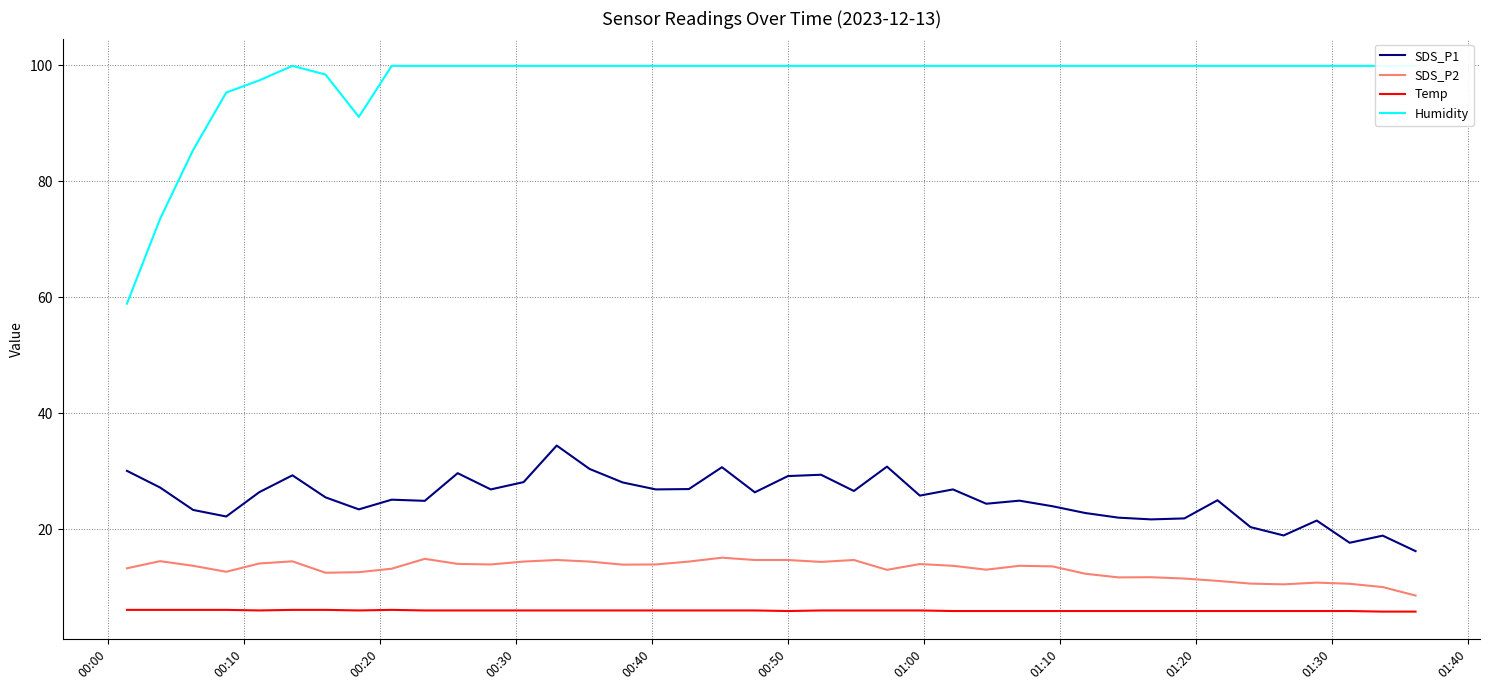

True or false: SDS_P2 and SDS_P1 intersect in this chart.

False